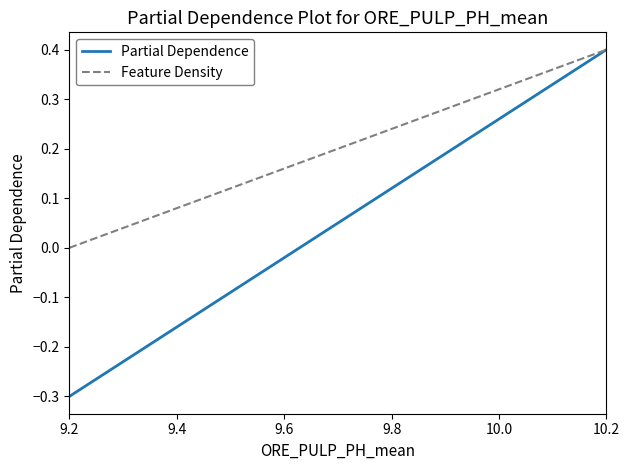

Does the chart have visible grid lines?

No